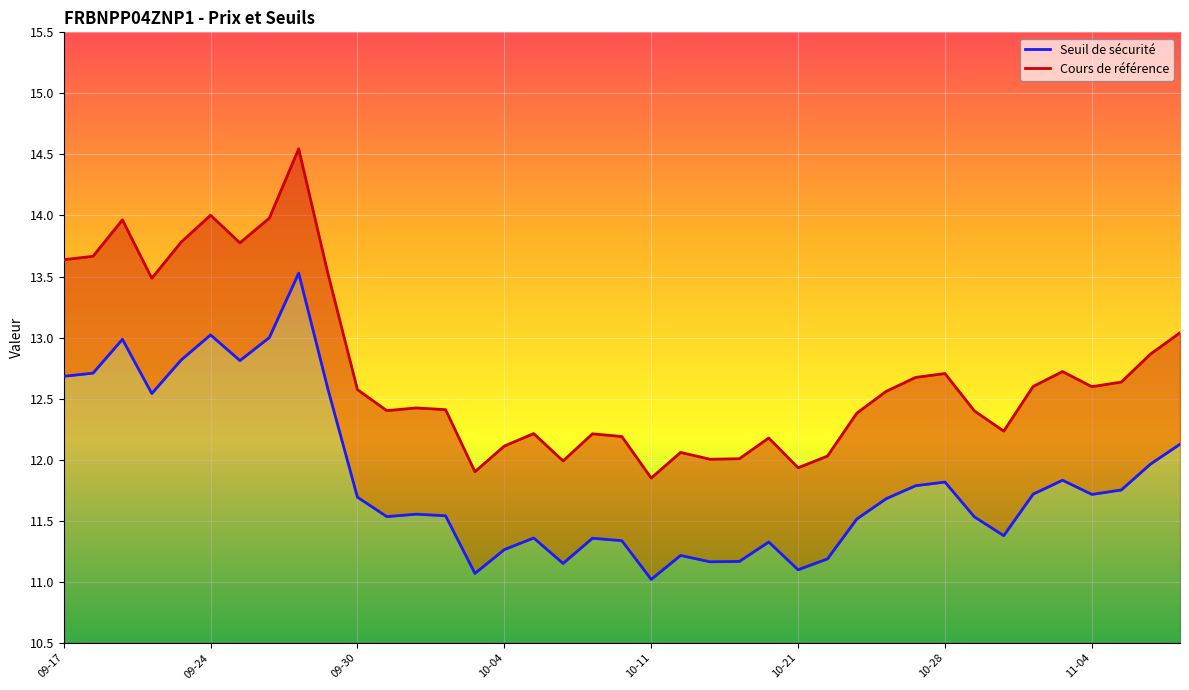

What is the sum of all Cours de référence values?

496.3